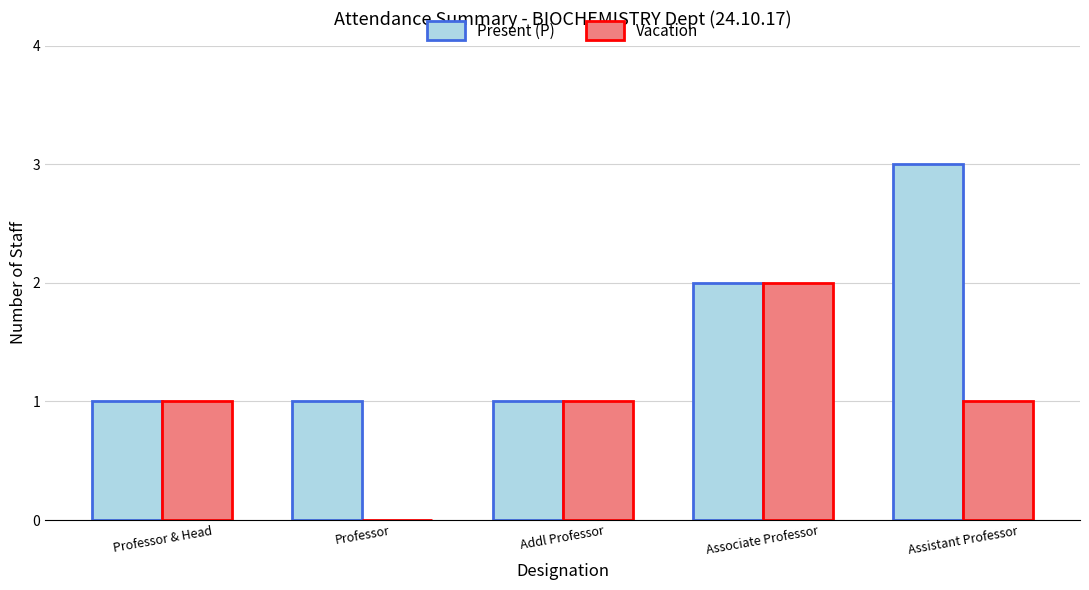

Count the number of categories in the chart.

5